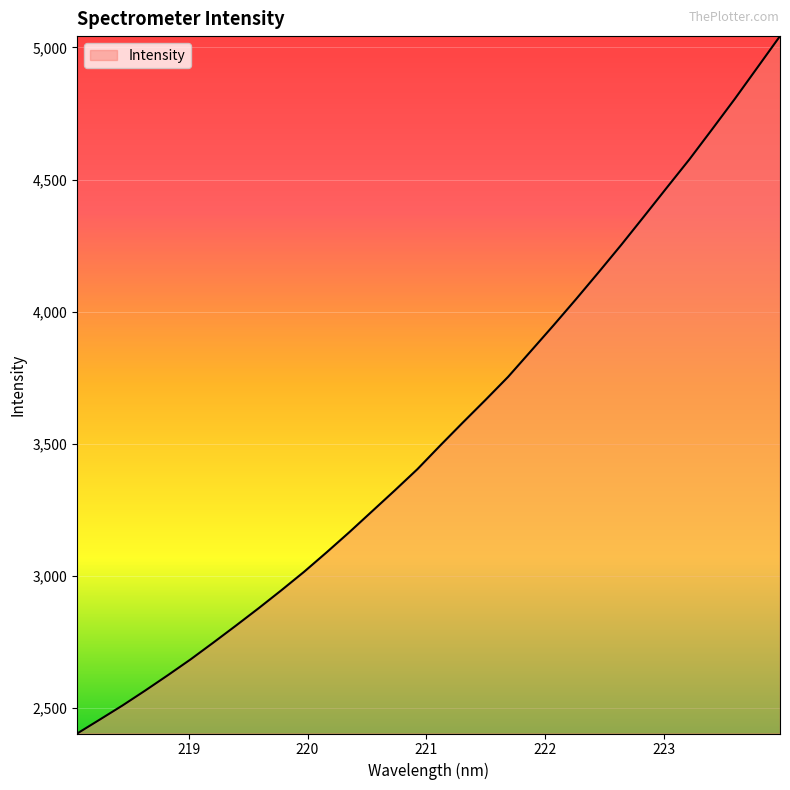

What is the greatest value displayed?

5042.8